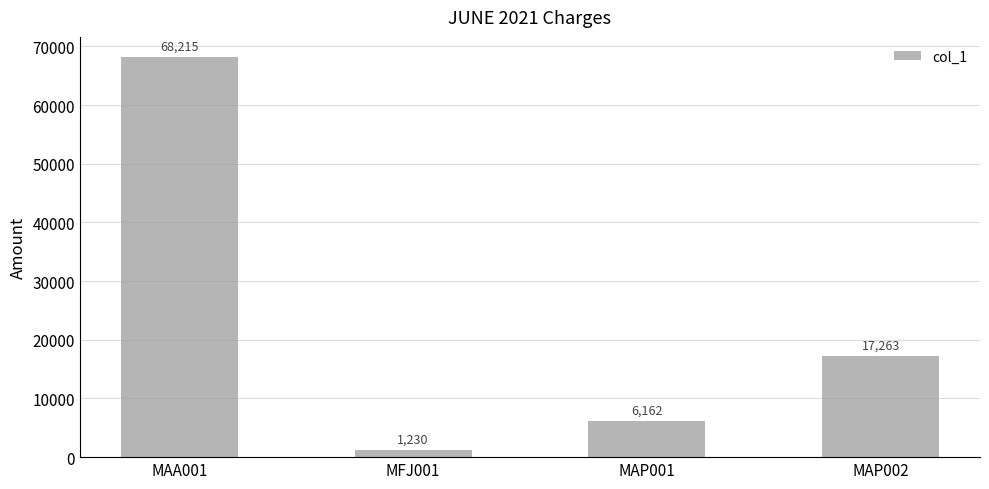

Is it true that the value at MAP001 is 6162.3?

True